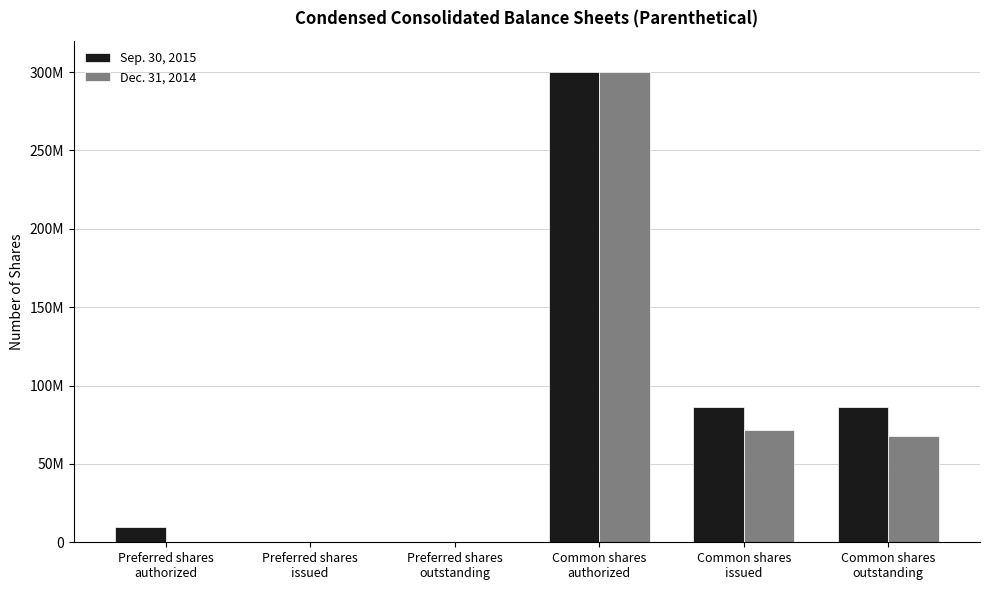

What is the label of the 1st bar from the left?

Preferred shares
authorized